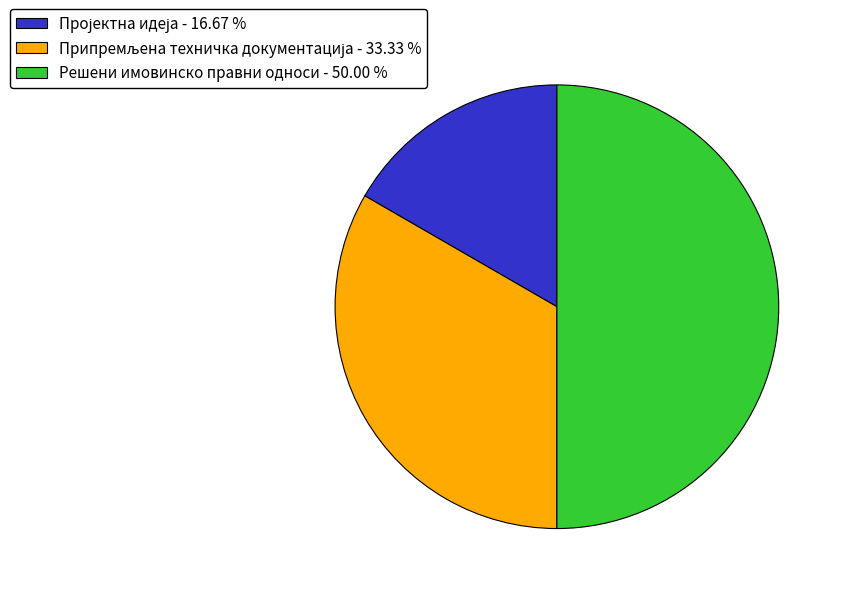

Count the number of slices in the pie.

3